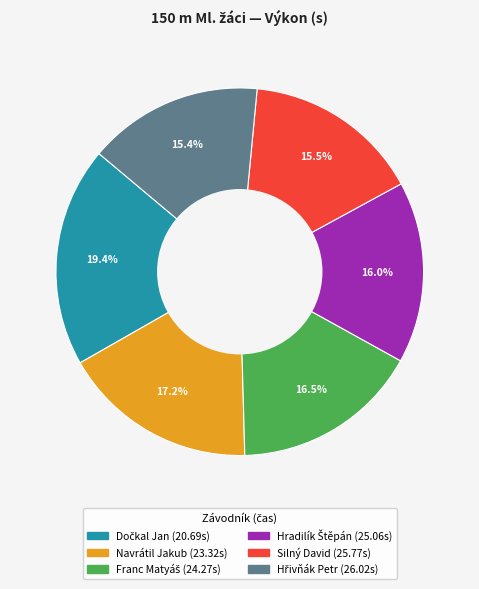

Does Silný David represent more than half of the total?

No